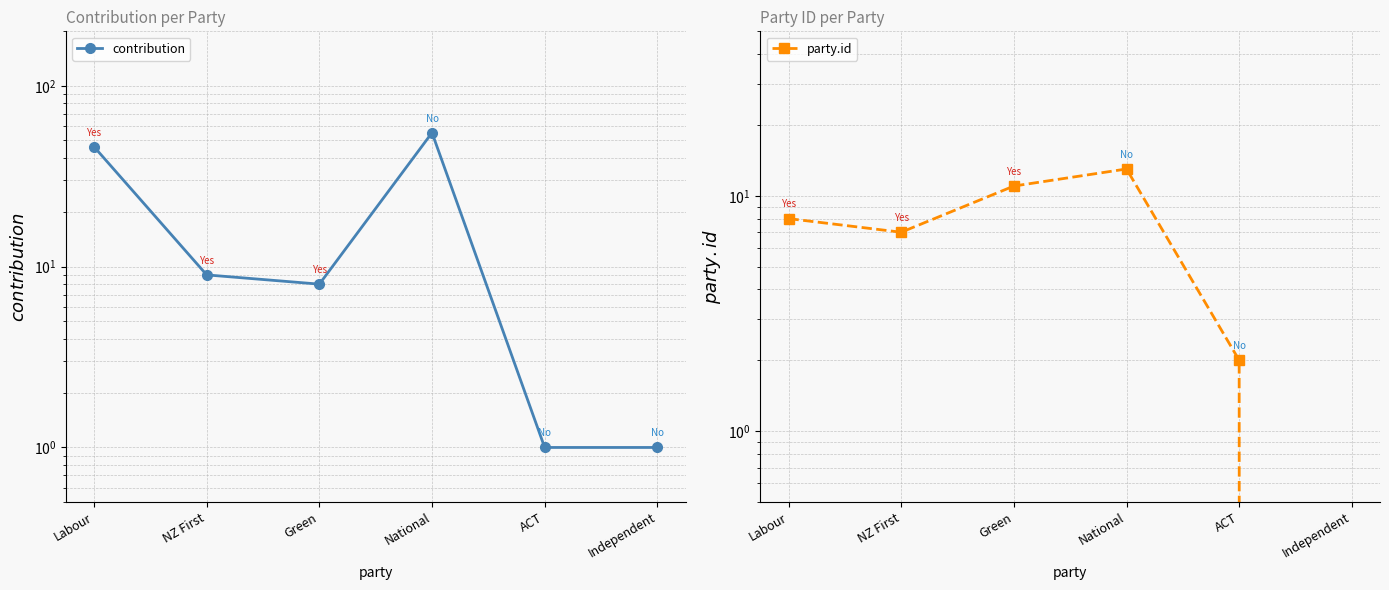

At which category is the sum across all series the highest?

National